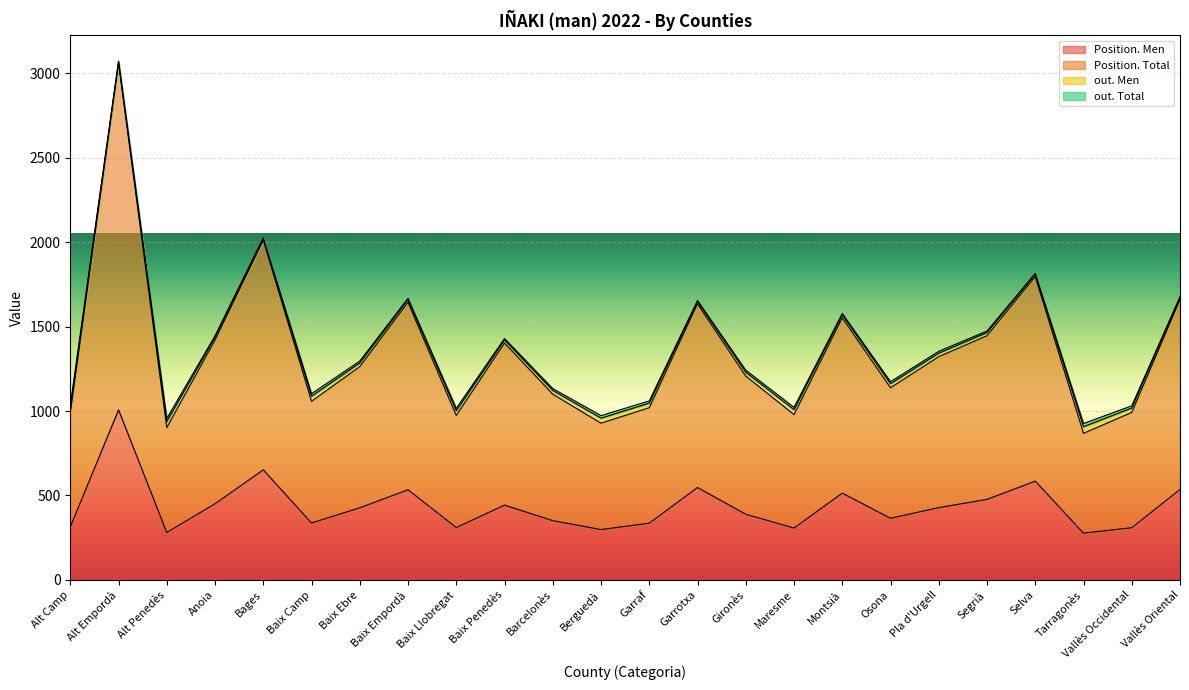

What is the sum of the Position. Total values at Alt Penedès and Garrotxa?

2537